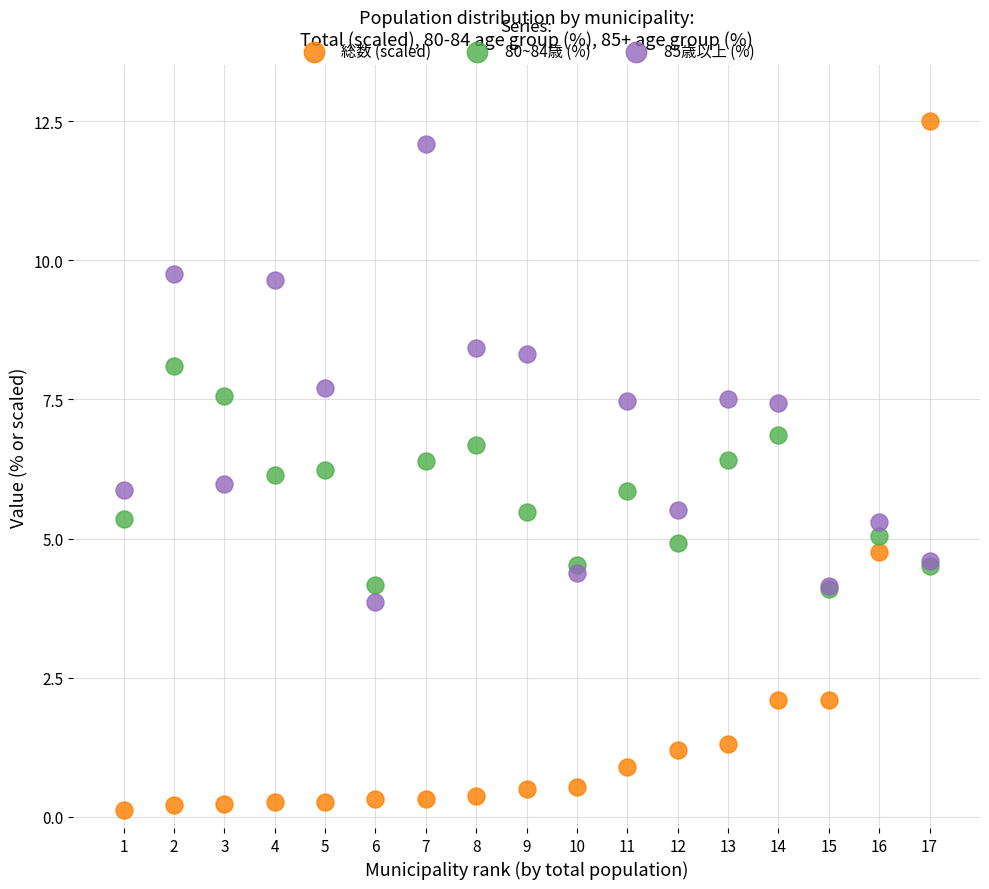

Which series reaches the minimum Y coordinate?

総数 (scaled)